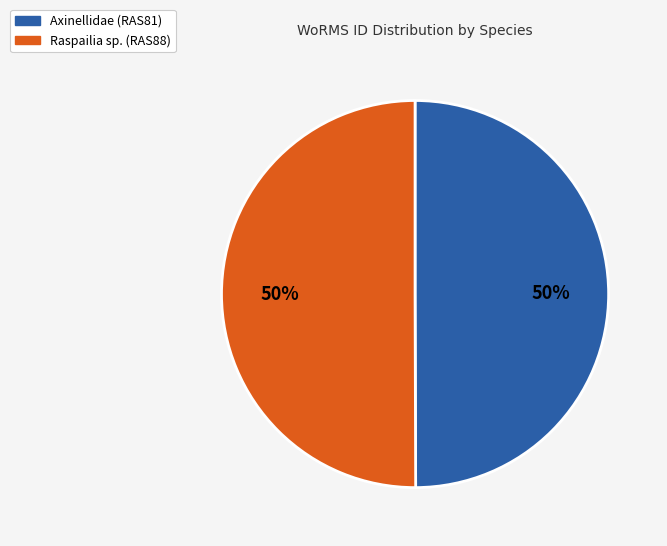

To the nearest percent, what is the average slice percentage?

50%